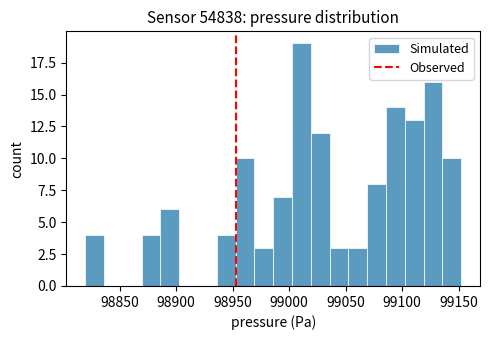

Read against the x-axis, roughly where is the centre of the tallest bar?

99010